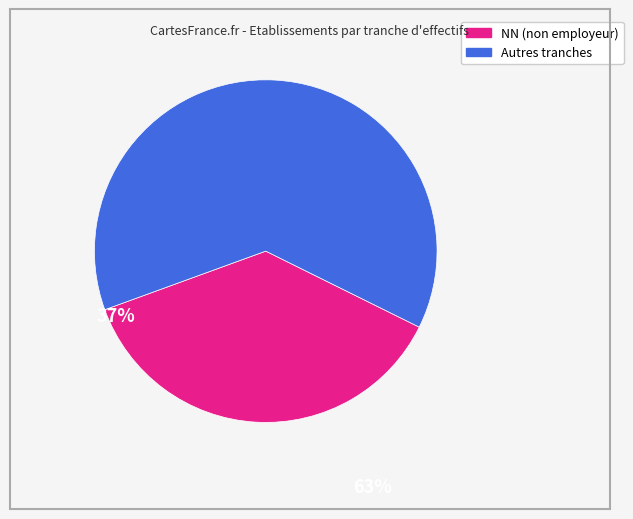

Is there any slice that represents more than half of the pie?

Yes